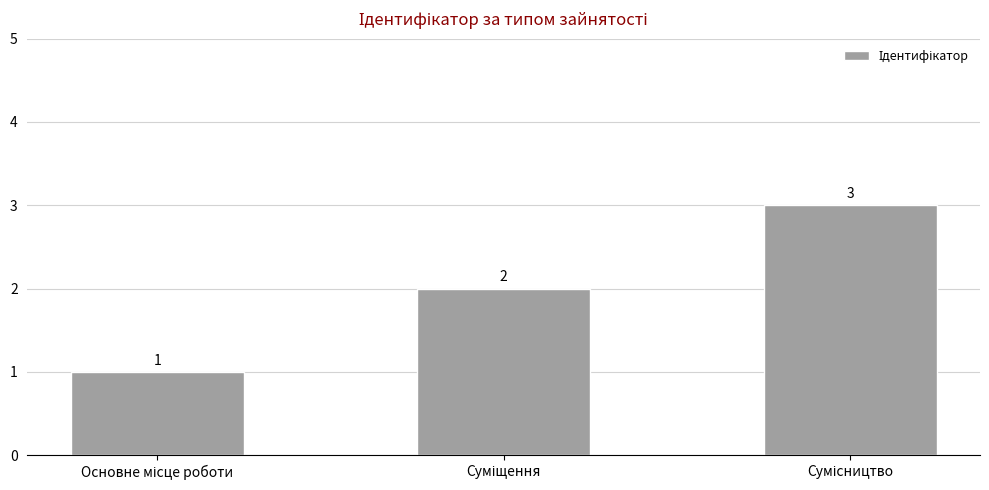

What is the value of the 2nd bar from the left?

2